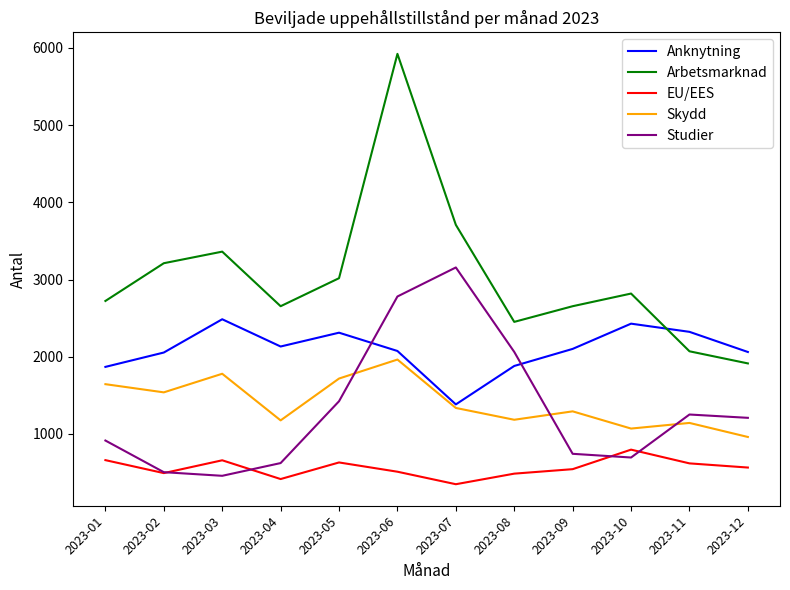

Where does the Skydd series first go above 1337?

2023-01